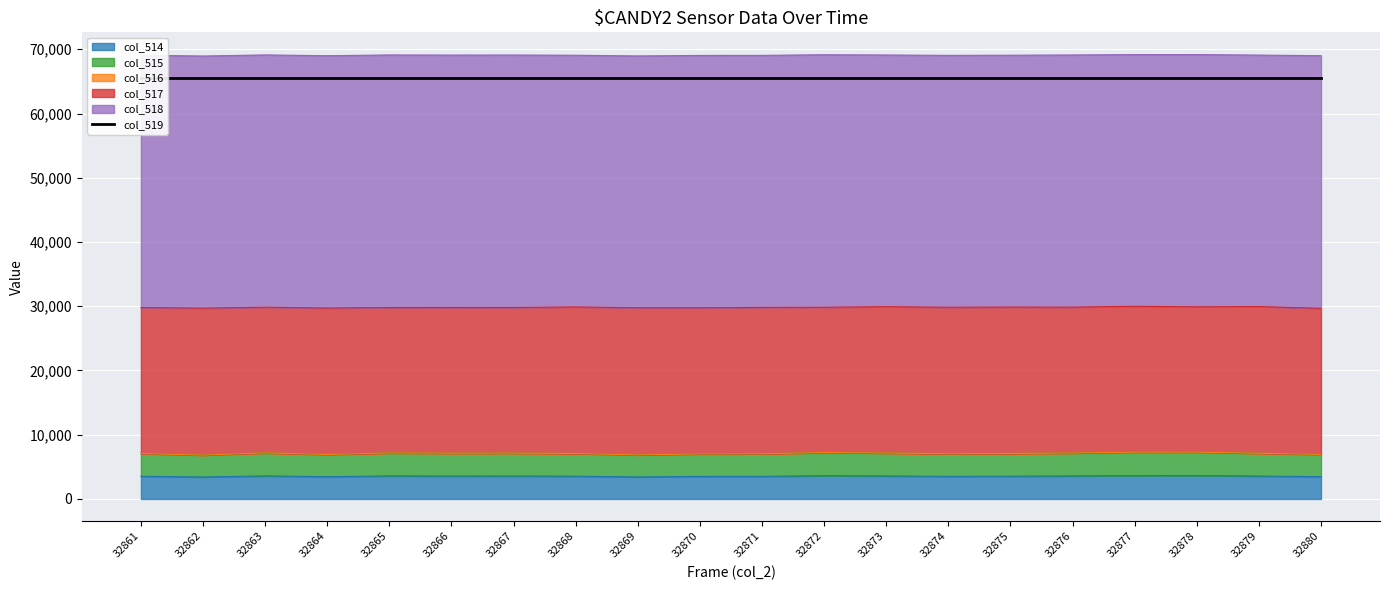

What is the total value across all series at 32871?

134586